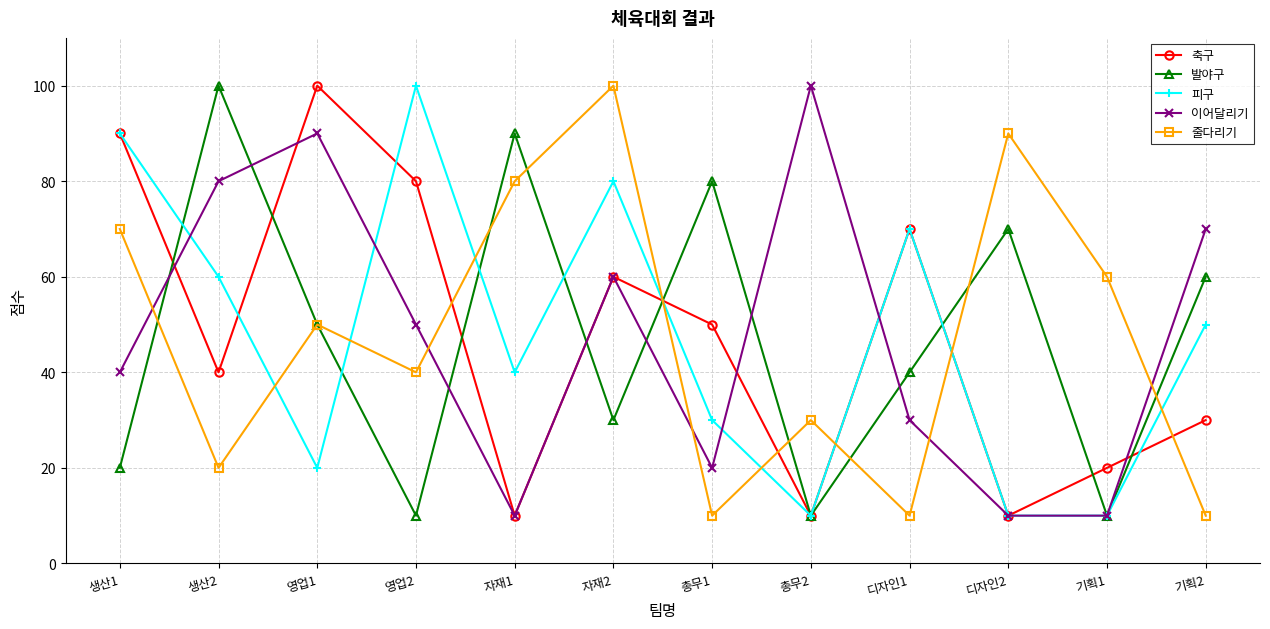

What is the spread (max minus min) of values at 기획2?

60